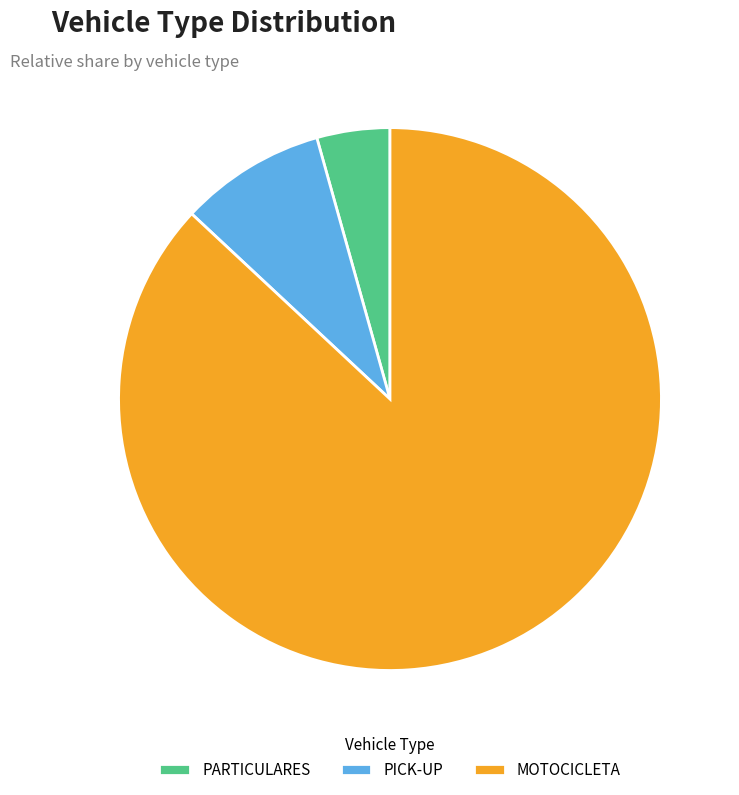

What percentage is the PARTICULARES slice, to the nearest percent?

4%